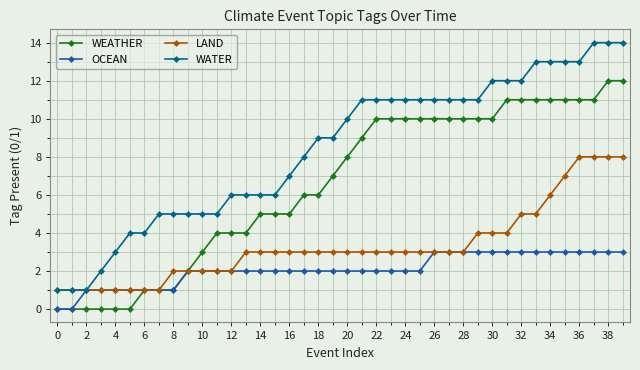

Which series has the largest range (max minus min)?

WATER